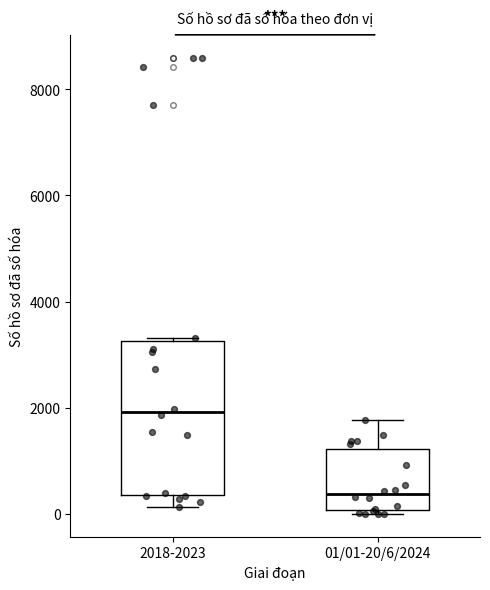

Reading left to right, transcribe this box plot: for each box, give where its median line is, the range the box spans, and where its two whiskers end, as read against the y-axis. The values are not printed on the chart, so give them approximately, as read against the axis.

2018-2023: median 2000, box 400 to 3200, whiskers 200 to 3400
01/01-20/6/2024: median 400, box 0 to 1200, whiskers 0 (just below the box's lower edge) to 1800